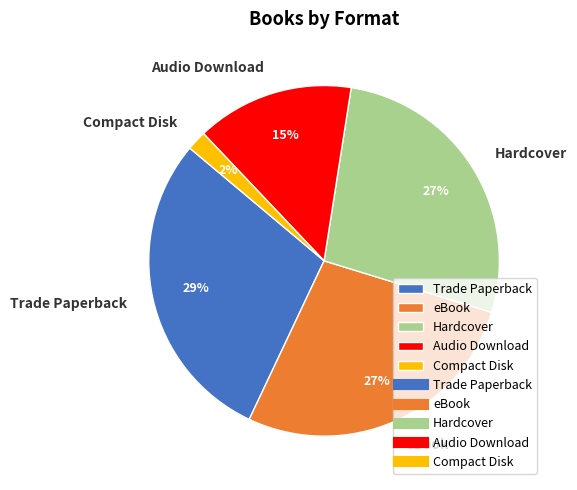

Which category has the biggest portion of the pie?

Trade Paperback